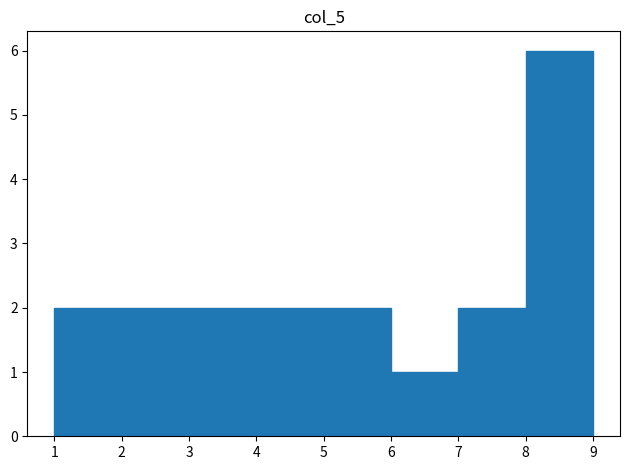

What is the height of the bar covering 8 to 9 on the x-axis? The values are not printed on the chart, so give them approximately, as read against the axis.

6